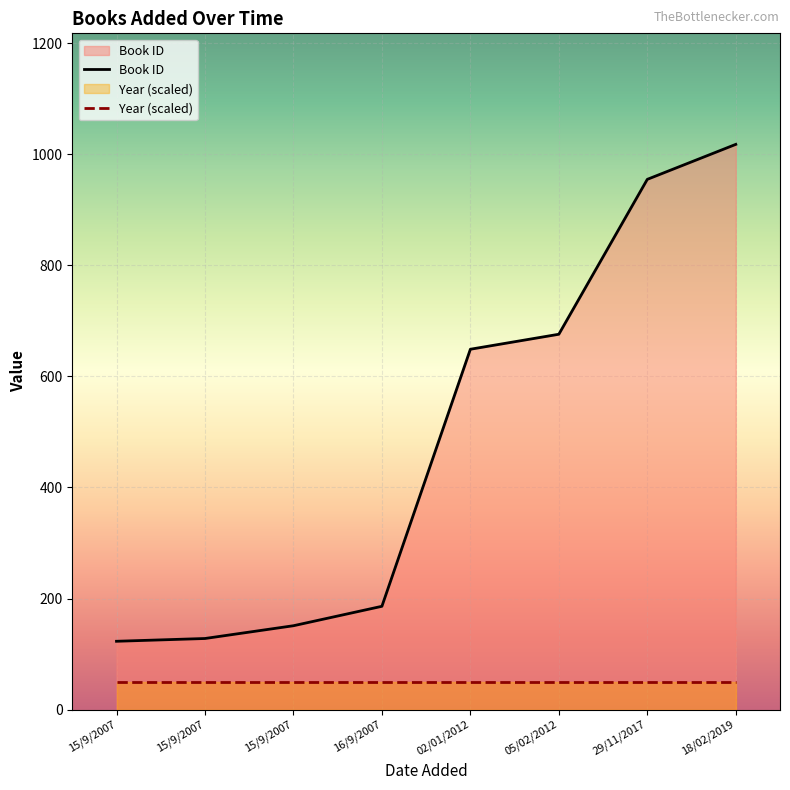

Does the chart display data point markers on the line(s)?

No